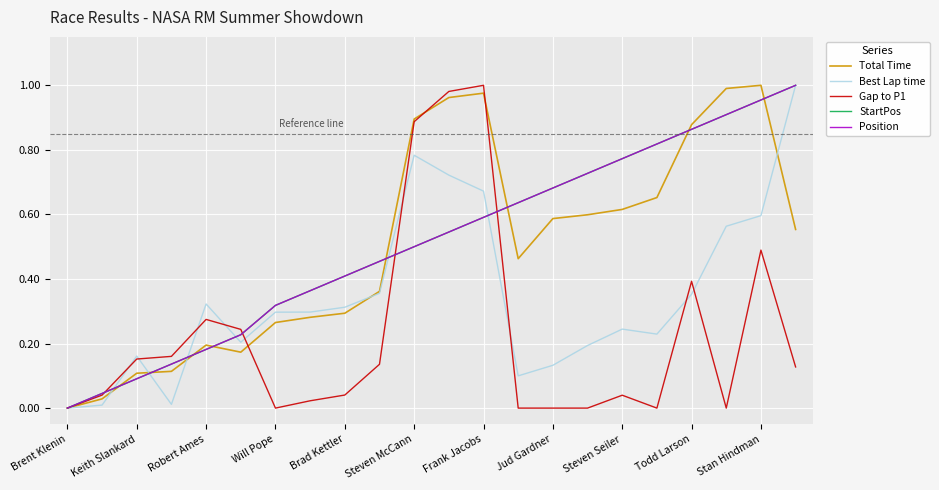

Which category has the lowest value across all series?

Brent Klenin